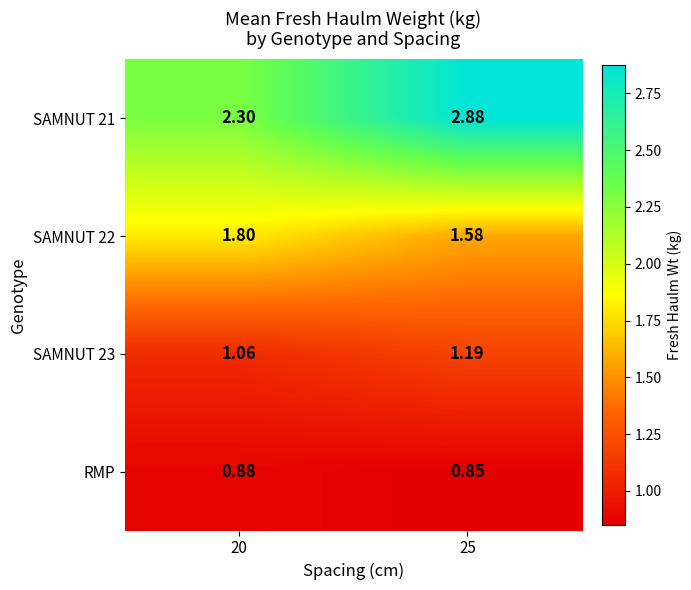

Is the value of SAMNUT 22 at 25 greater than the value of SAMNUT 21 at 25?

No